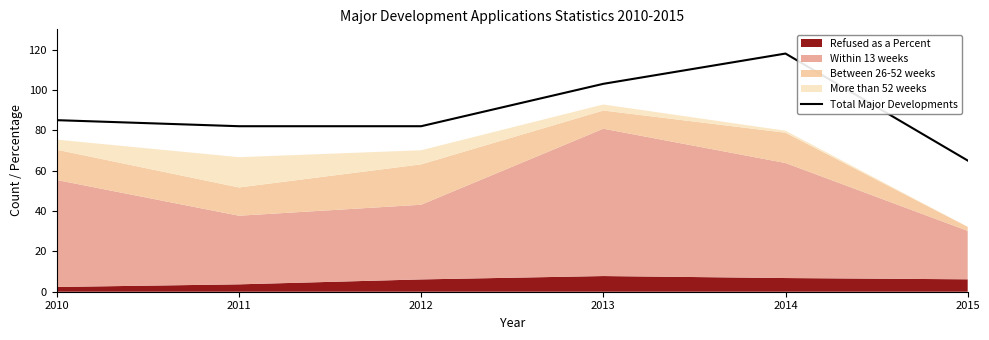

Between 2015 and 2010, which is larger?

2010